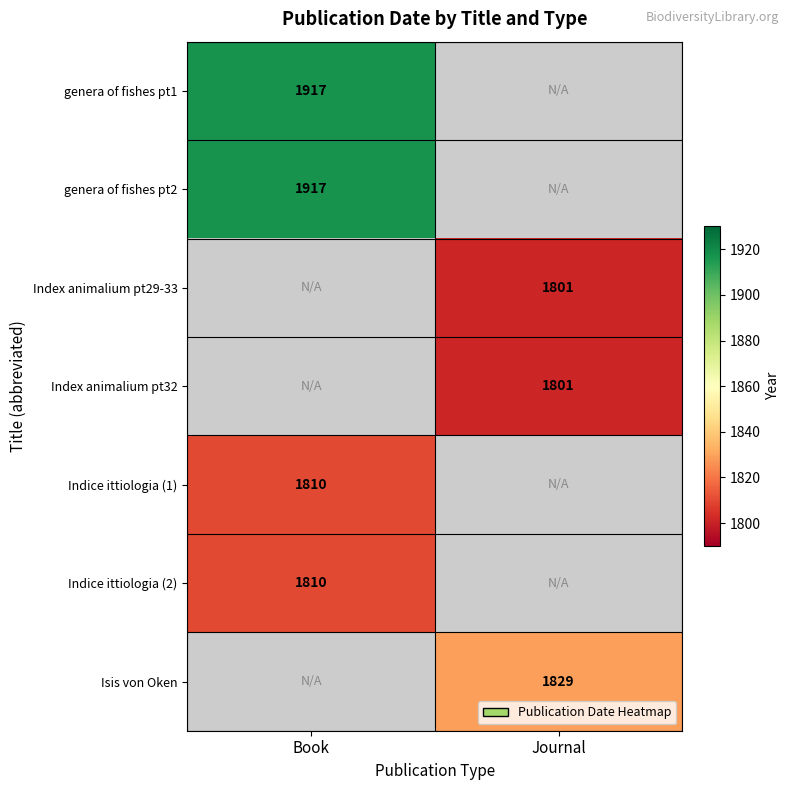

The value of genera of fishes pt1 at Book is 416. True or false?

False